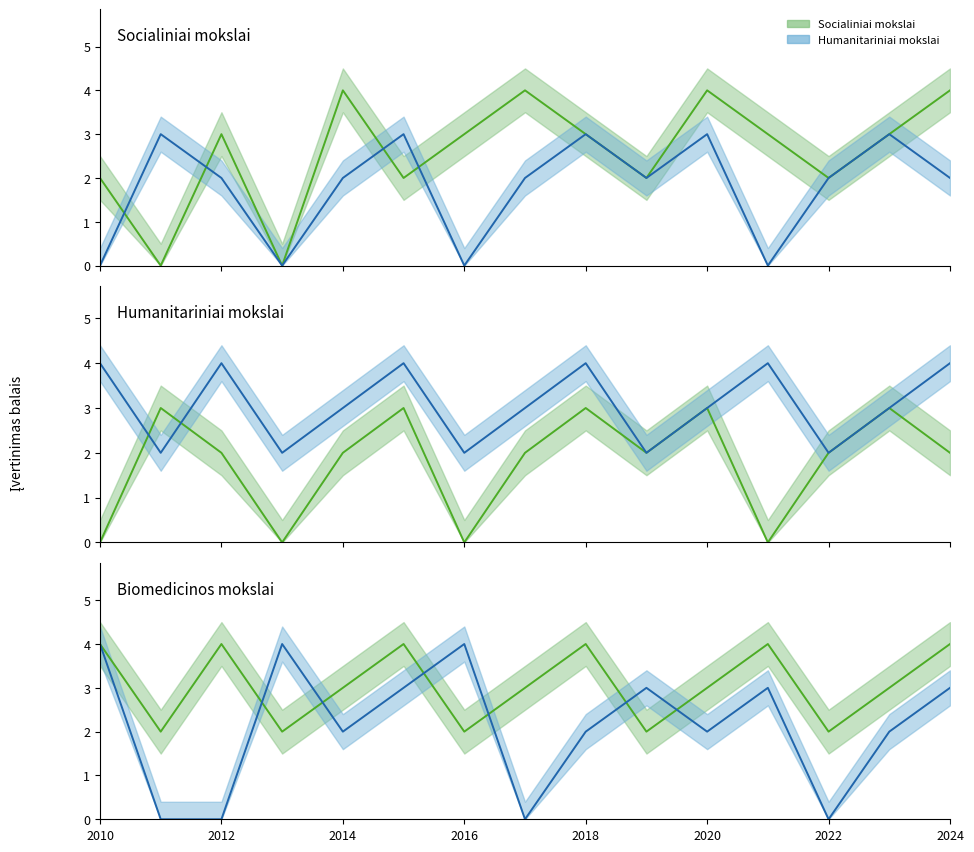

How many times do Biomedicinos mokslai and Humanitariniai mokslai cross each other?

2